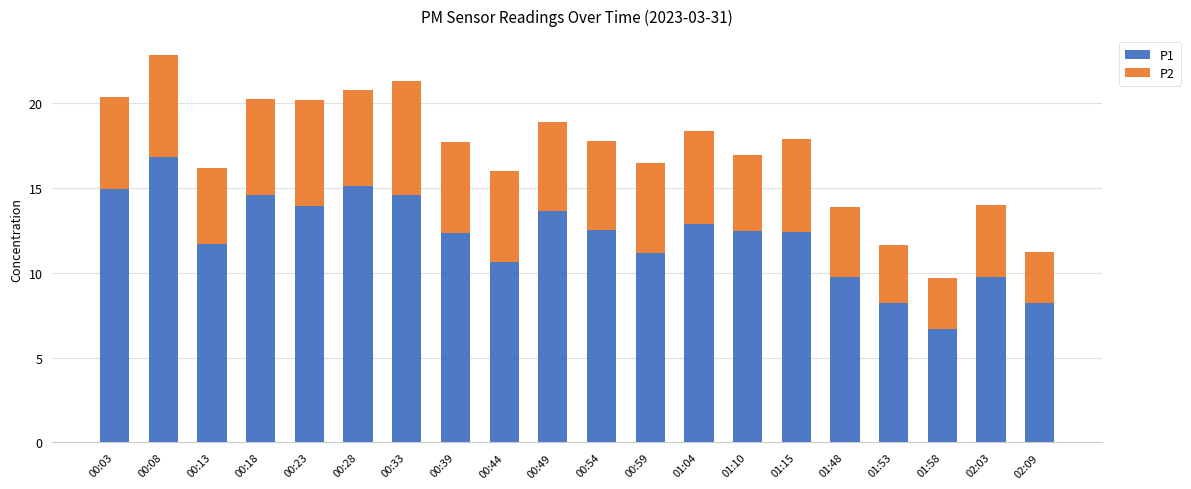

True or false: P1 has a value of 13.0 at 01:48.

False